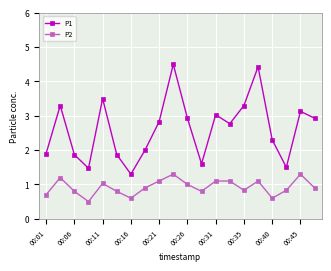

True or false: P1 and P2 intersect in this chart.

False